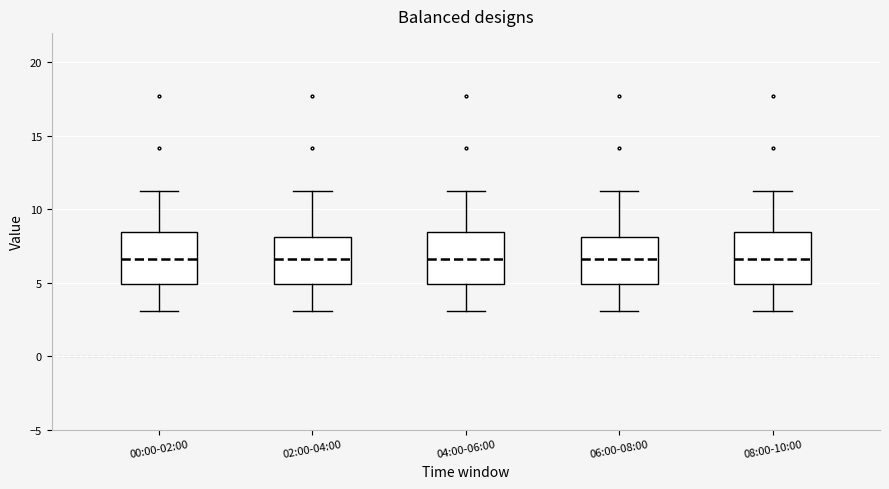

Where is the lower edge of the box for 04:00-06:00 on the y-axis? The values are not printed on the chart, so give them approximately, as read against the axis.

5.0